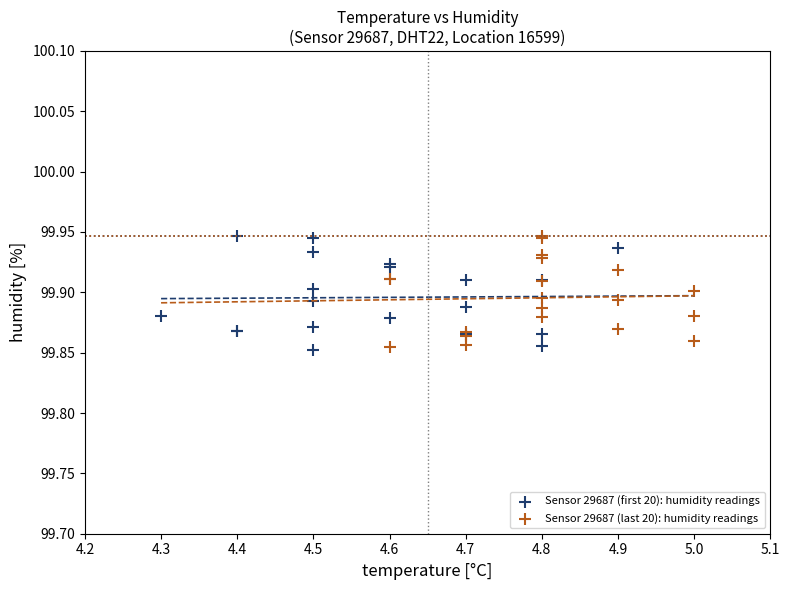

What are all the series names shown in the legend?

Sensor 29687 (first 20): humidity readings, Sensor 29687 (last 20): humidity readings